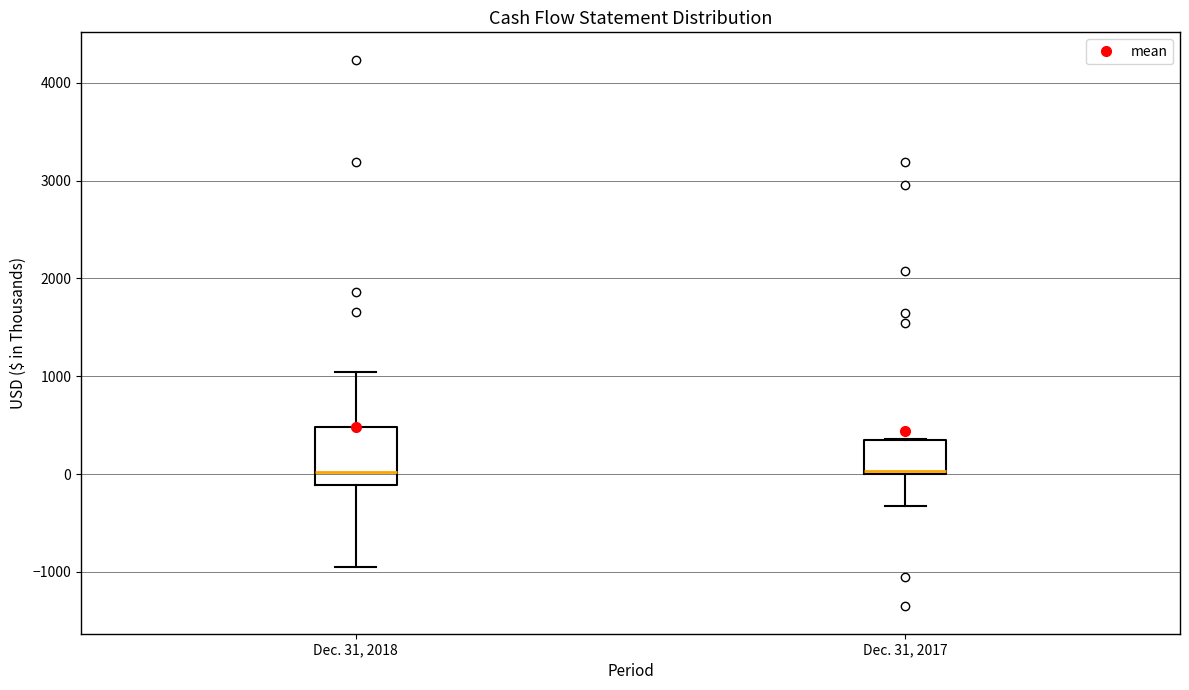

Reading left to right, read every box against the y-axis: the position of its median line, the range the box covers, and the ends of its whiskers. The values are not printed on the chart, so give them approximately, as read against the axis.

Dec. 31, 2018: median 0, box -100 to 500, whiskers -1000 to 1000
Dec. 31, 2017: median 0 (just above the box's lower edge), box 0 to 300, whiskers -300 to 400